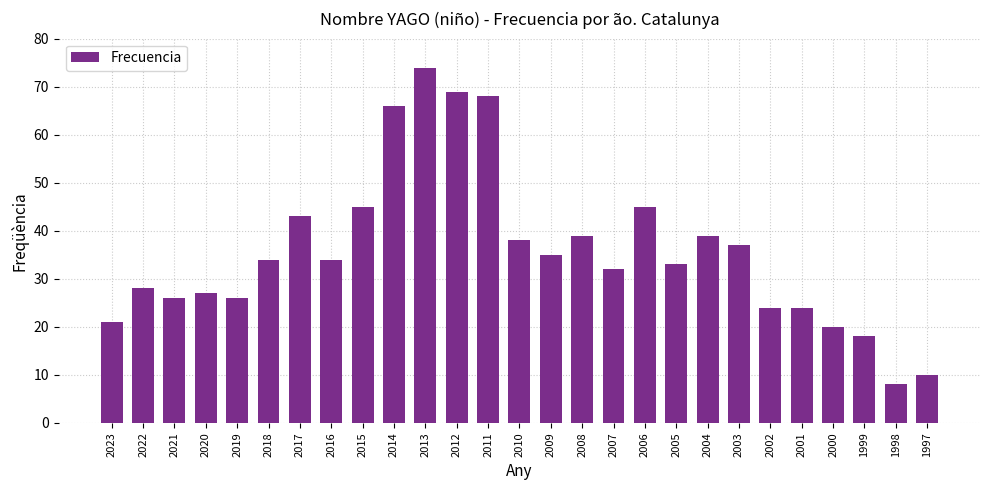

What is the change in value from 2006 to 2002?

-21